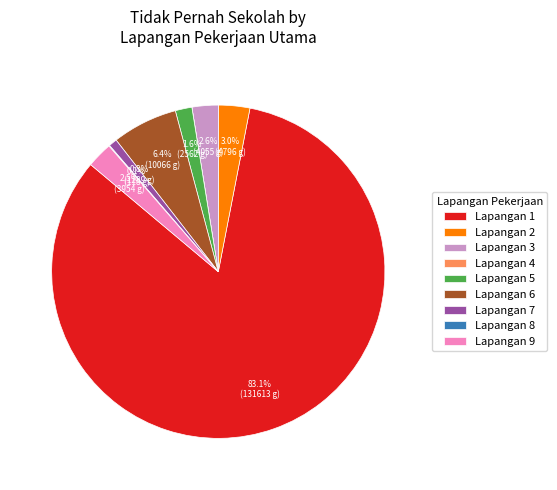

Approximately how many times larger is the value at Lapangan 2 compared to Lapangan 5?

1.9